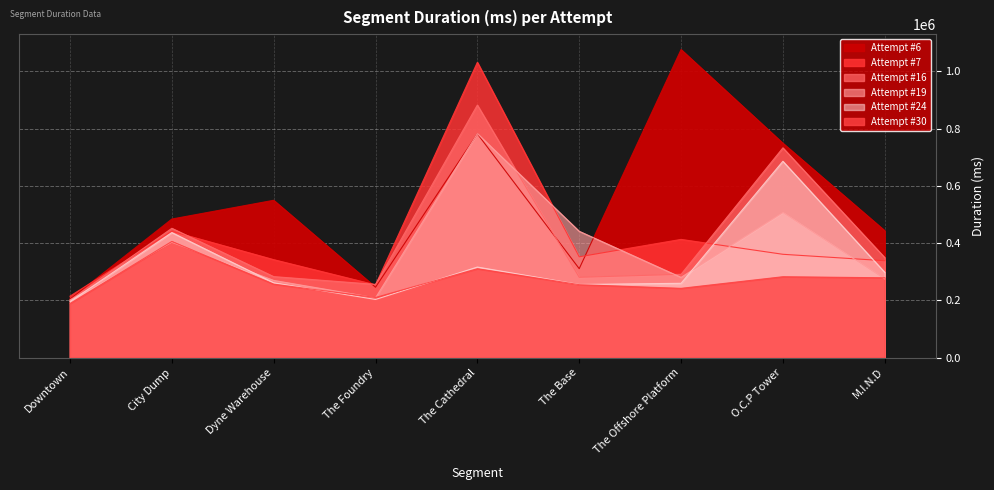

True or false: Attempt #19 has more than 2 points higher than both neighbors.

True